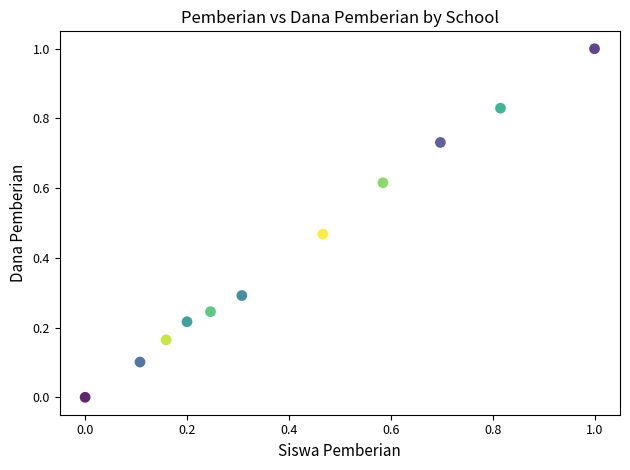

What is the range of Y values (max minus min)?

1.0